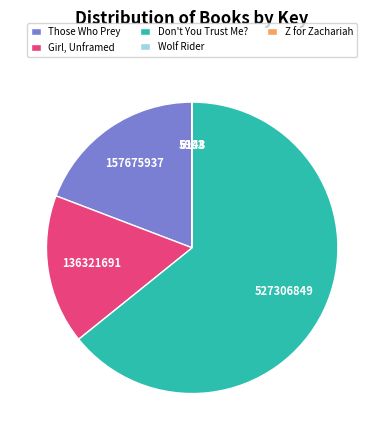

Approximately how many times larger is the value at Girl, Unframed compared to Those Who Prey?

0.9